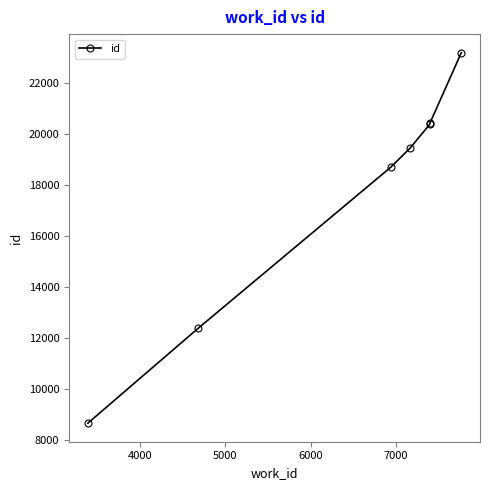

What is the greatest value displayed?

23192